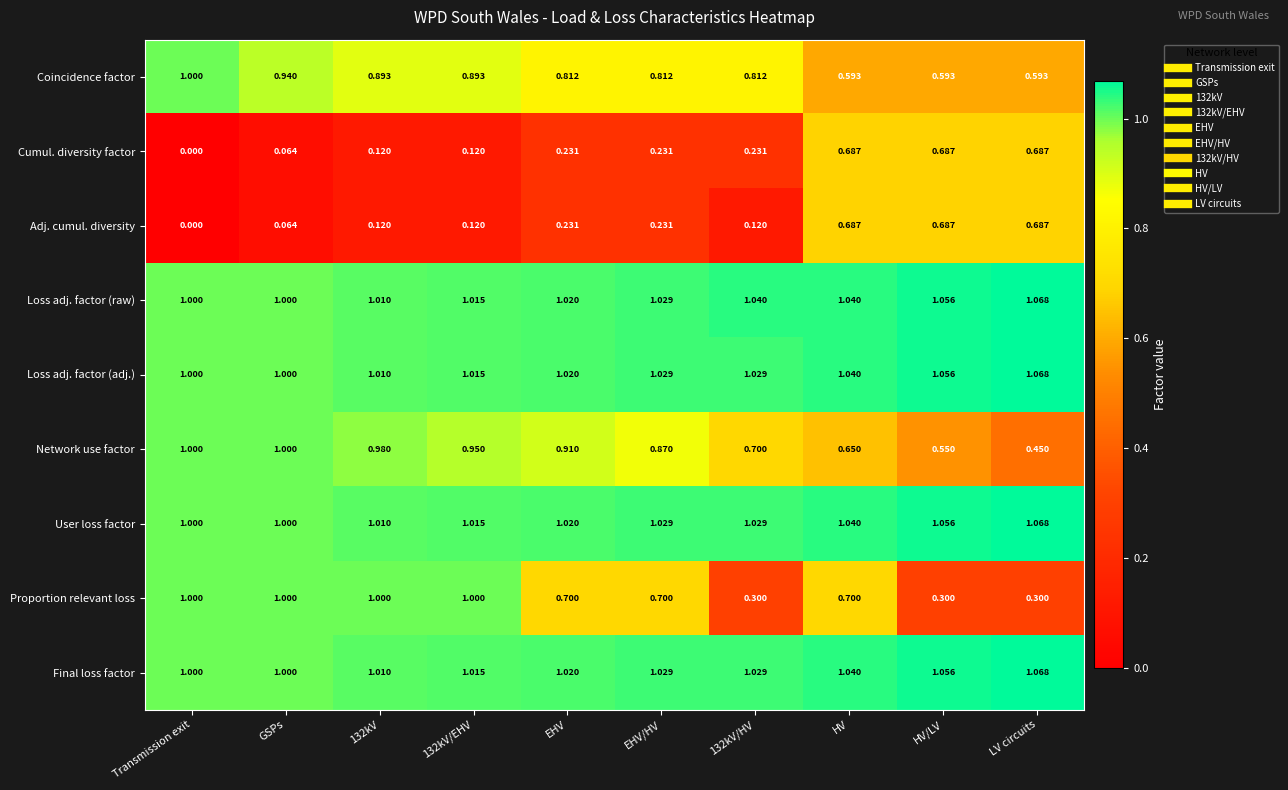

Which category has the highest value in the Final loss factor series?

LV circuits